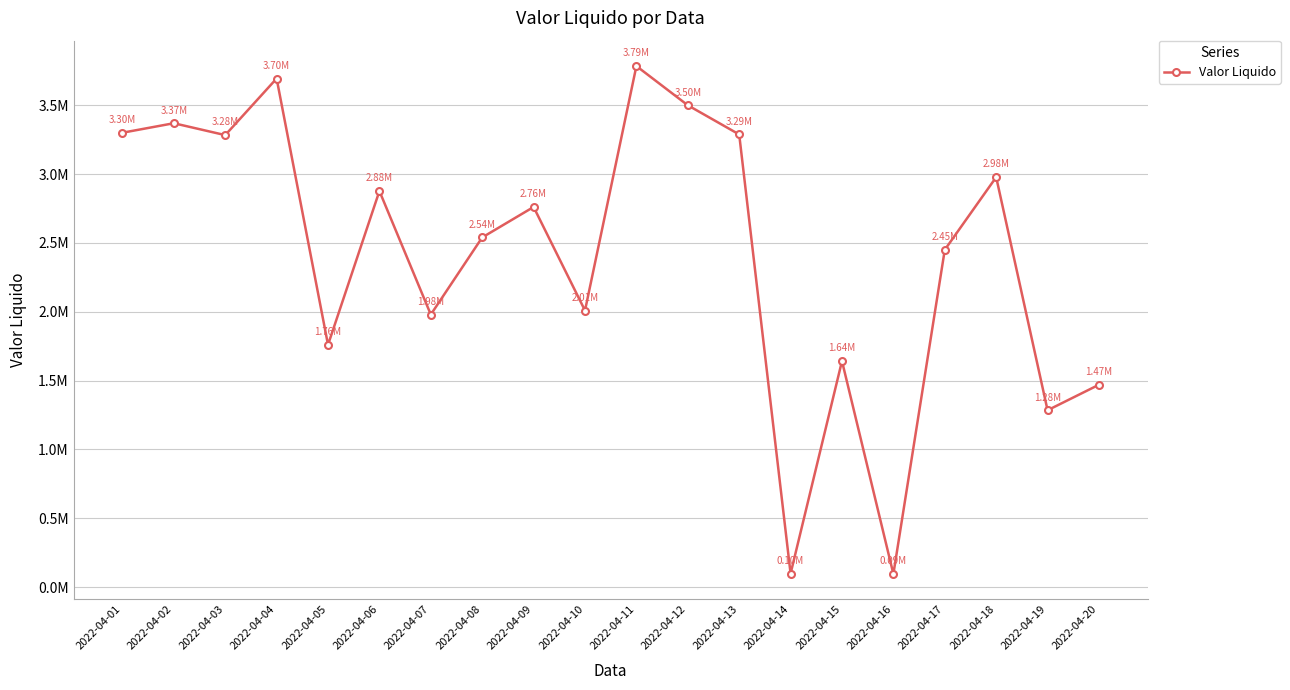

What is the ratio of the value at 2022-04-09 to the value at 2022-04-20?

1.9